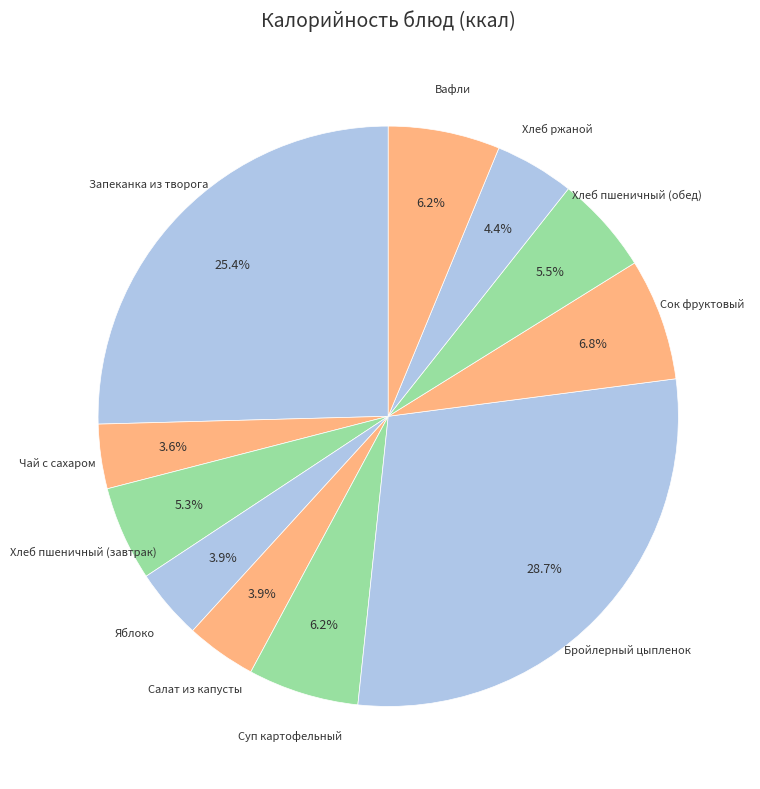

Is there a majority slice in this chart?

No